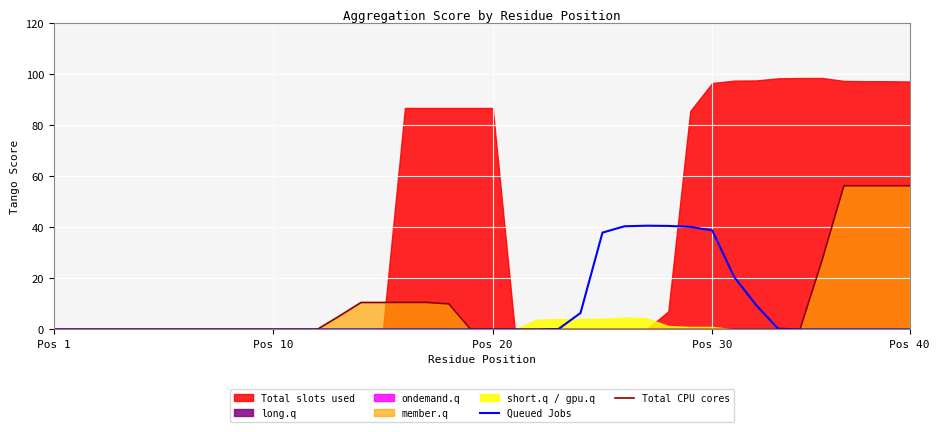

Which category has the lowest value across all series?

Pos 1